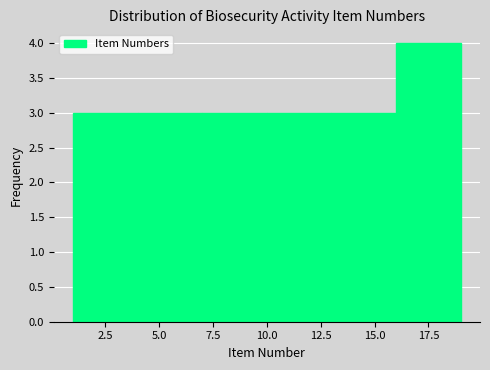

Reading left to right, list every bar in this chart as the range it spans on the x-axis followed by its height. The values are not printed on the chart, so give them approximately, as read against the axis.

1 to 4: 3
4 to 7: 3
7 to 10: 3
10 to 13: 3
13 to 16: 3
16 to 19: 4